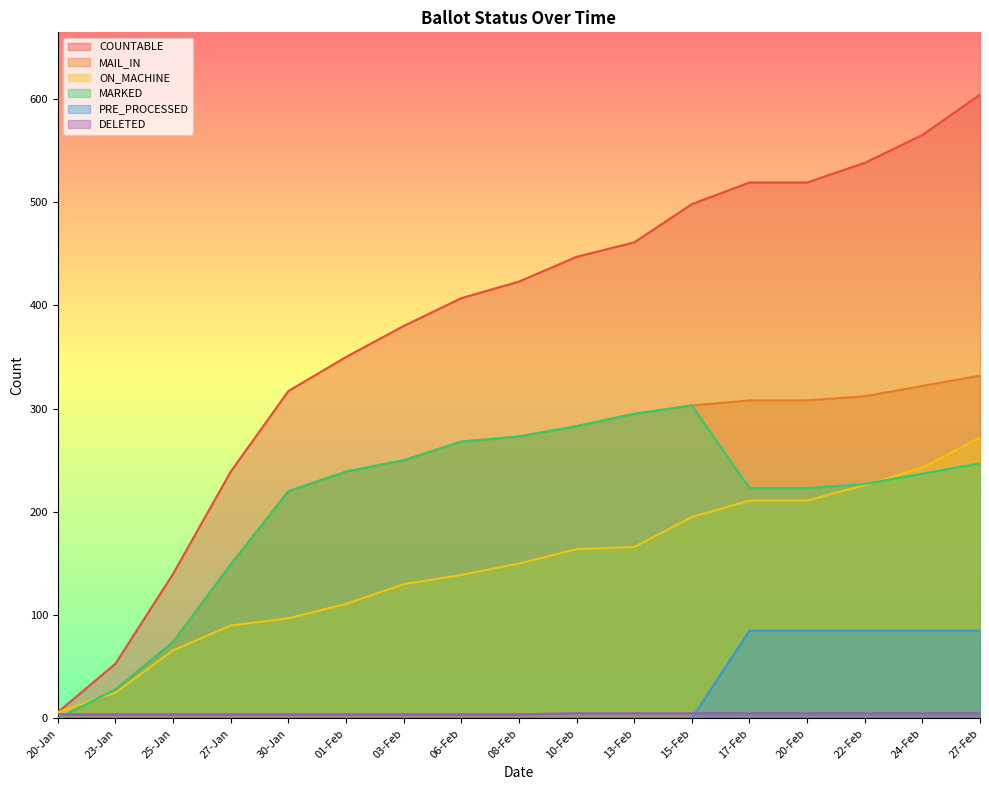

True or false: ON_MACHINE and DELETED cross at least once.

False